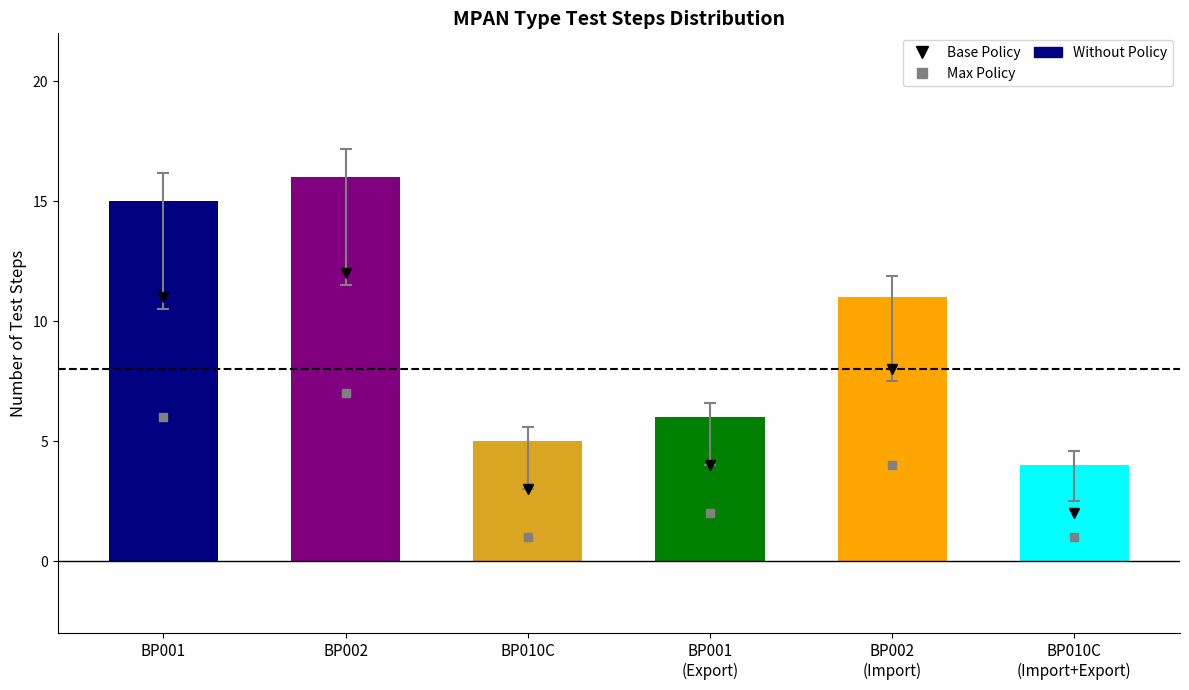

What is the value of the 1st bar from the left?

15